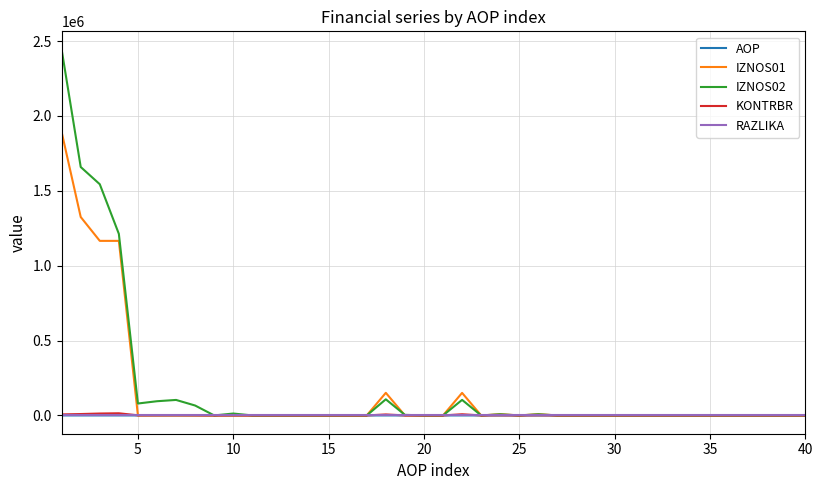

How many distinct data groups are displayed?

5